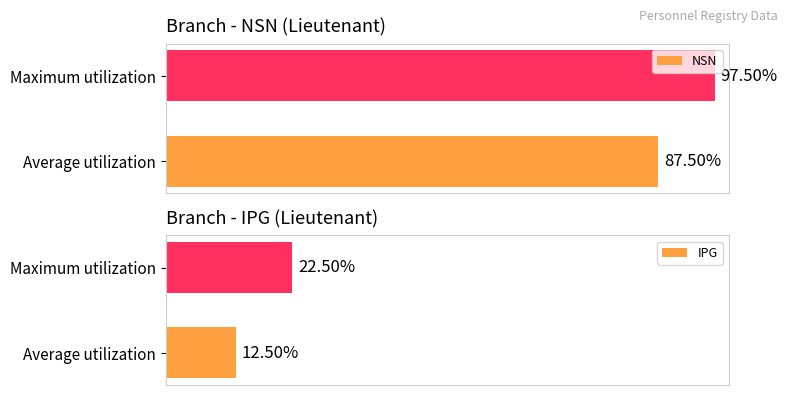

Rank the categories by NSN value from highest to lowest.

Maximum utilization, Average utilization